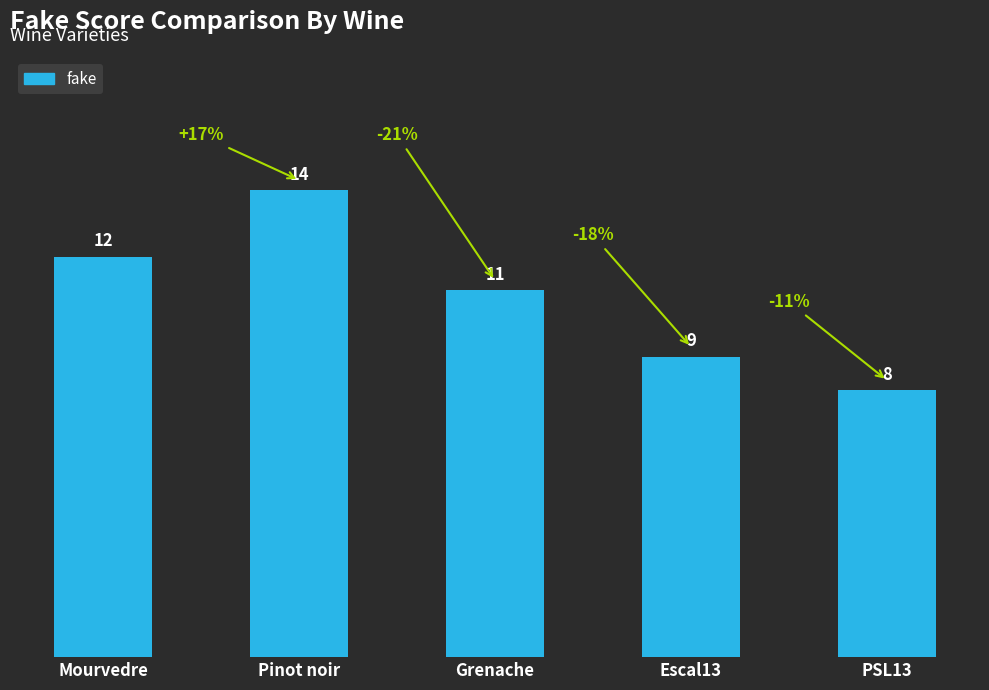

What value does the data have at Mourvedre?

12